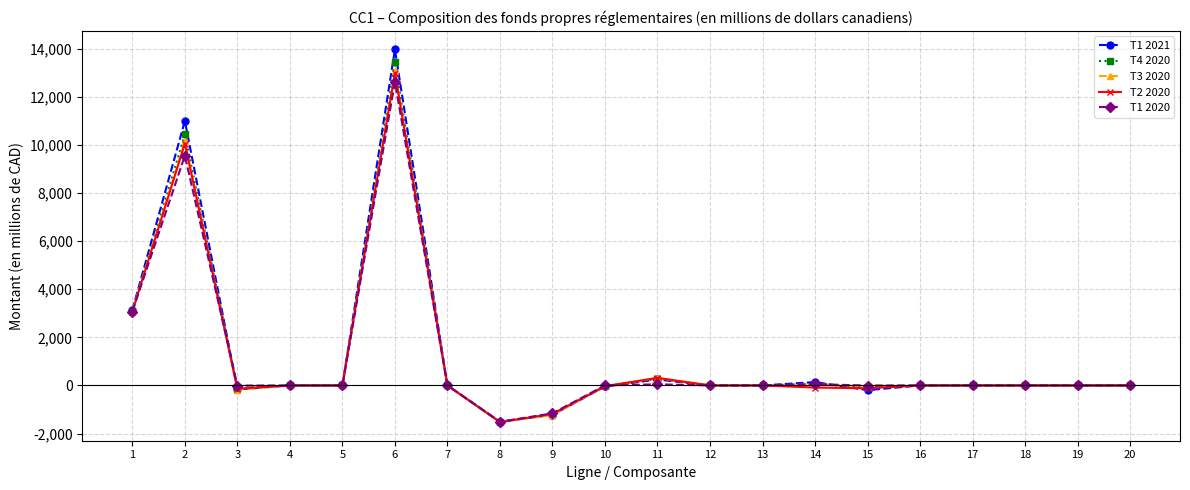

Which series changed the most between 9 and 14?

T1 2021